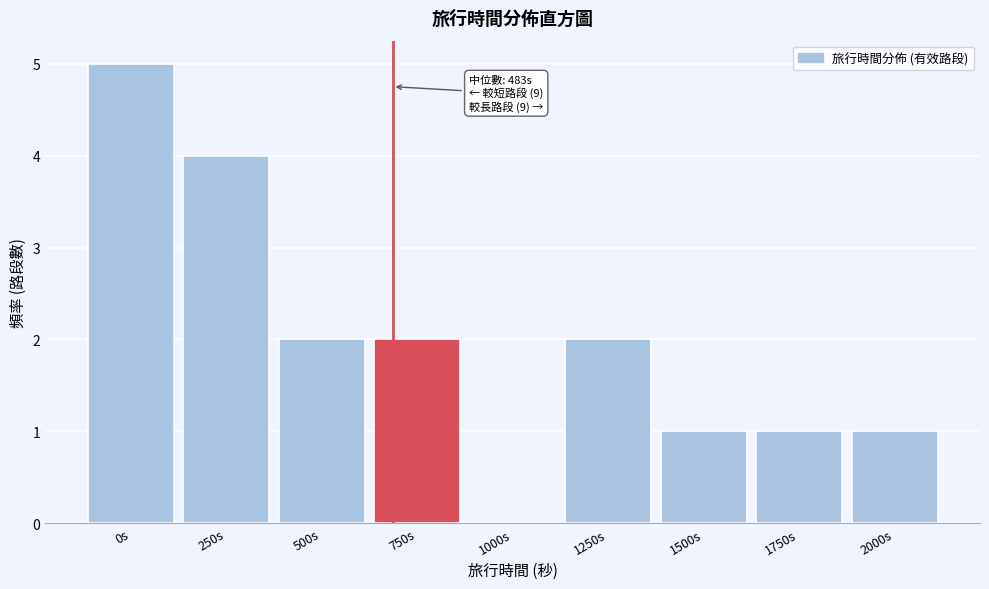

Reading right to left, transcribe all the data shown in this chart.

2000s=1	1750s=1	1500s=1	1250s=2	1000s=0	750s=2	500s=2	250s=4	0s=5